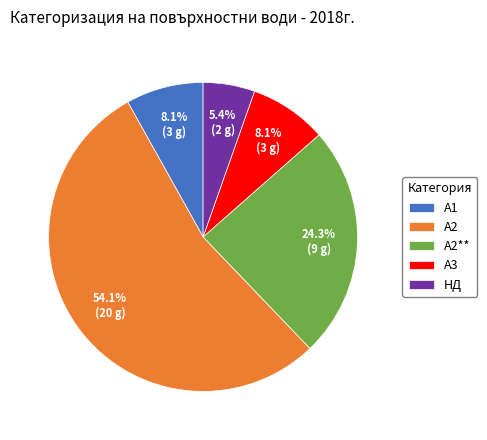

To the nearest percent, what portion does НД represent?

5%